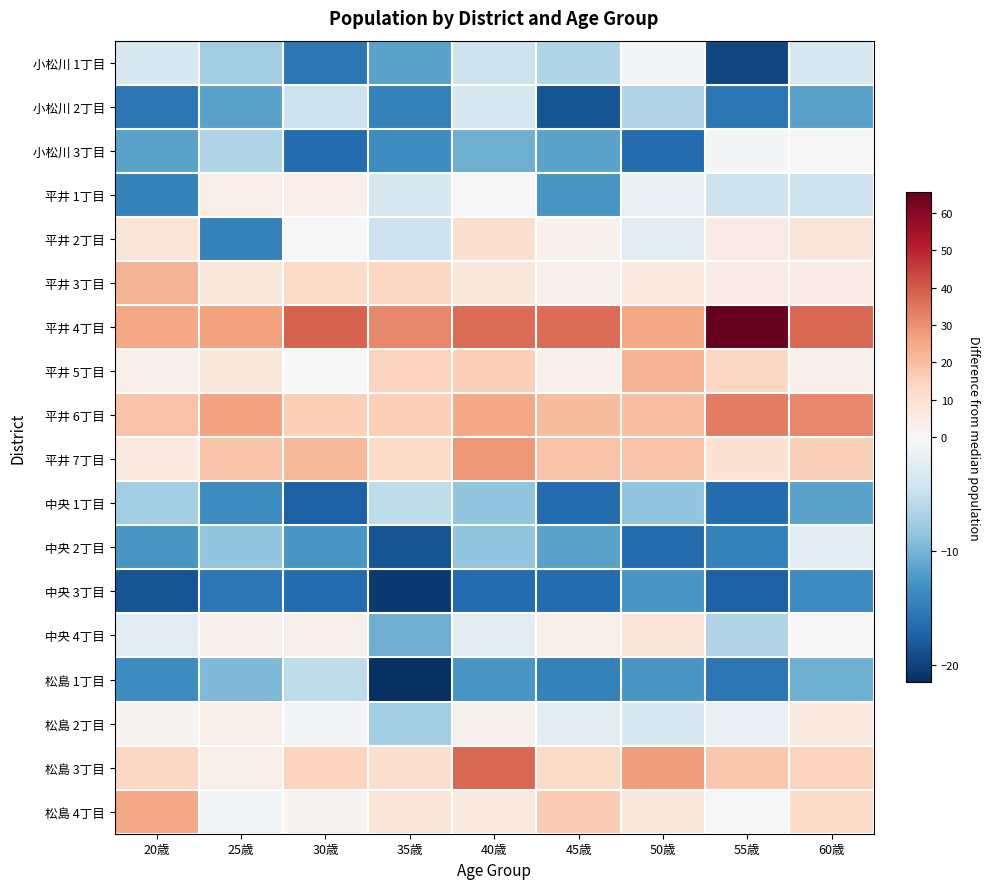

At how many categories does at least one series exceed 42?

1